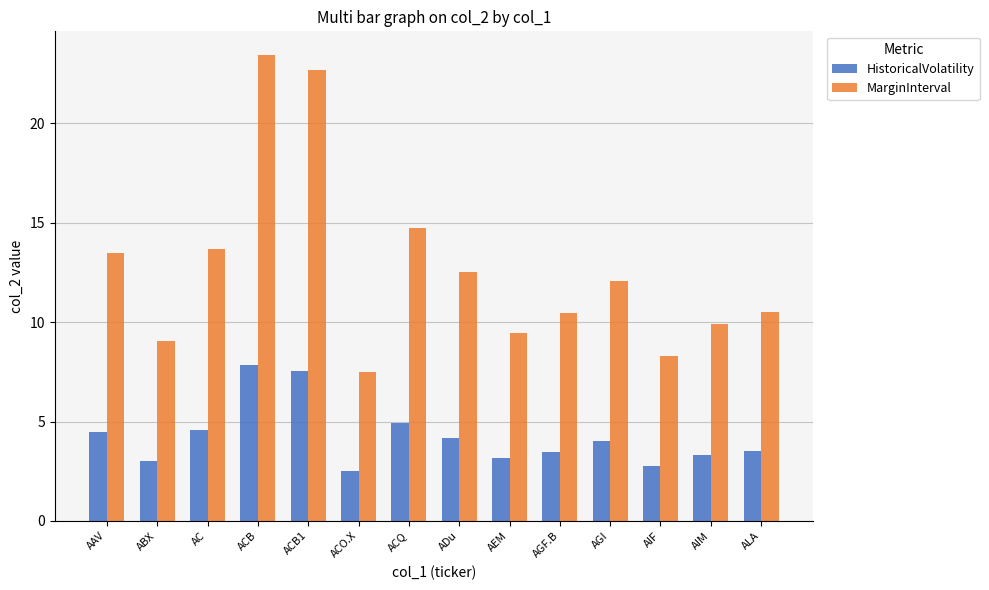

Rank the series by their maximum value, from lowest to highest.

HistoricalVolatility, MarginInterval